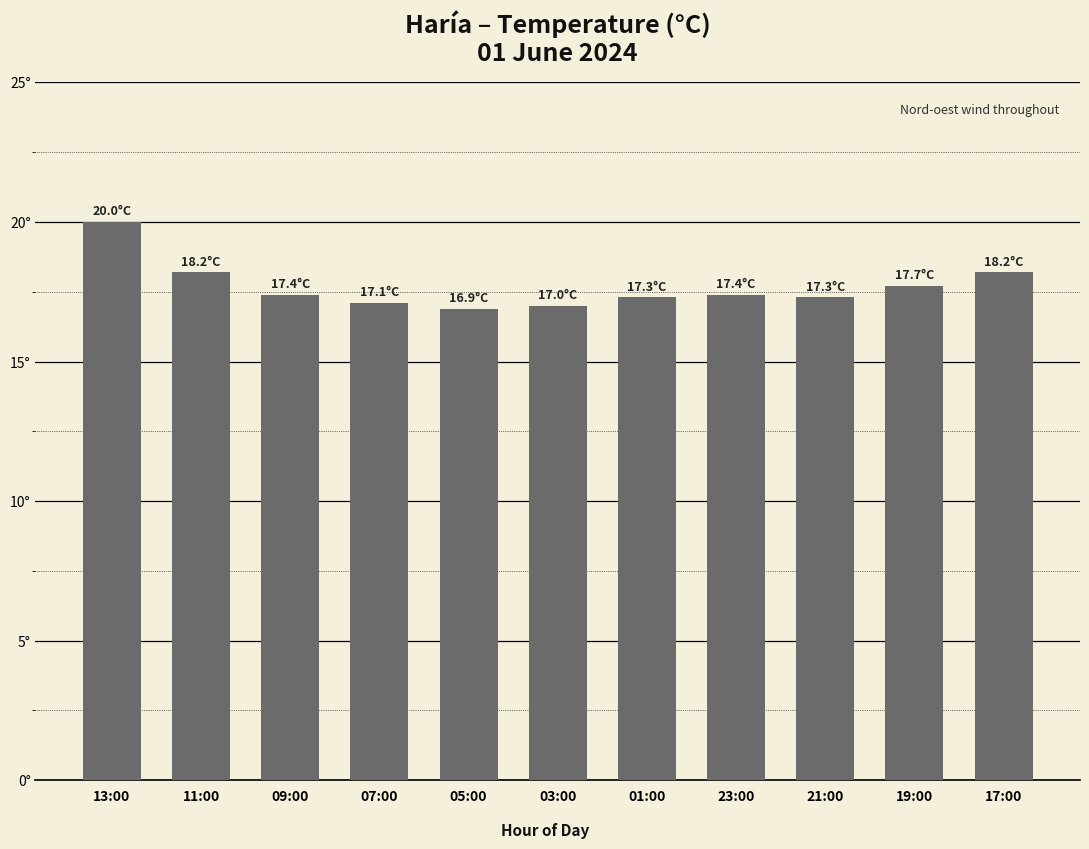

Which has a higher value, 01:00 or 23:00?

23:00